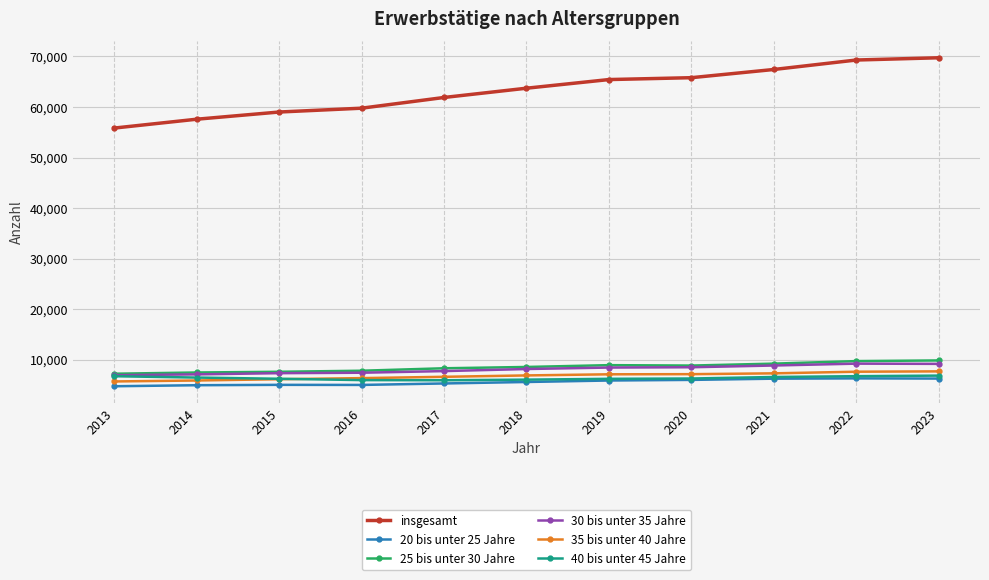

True or false: 20 bis unter 25 Jahre and insgesamt cross at least once.

False